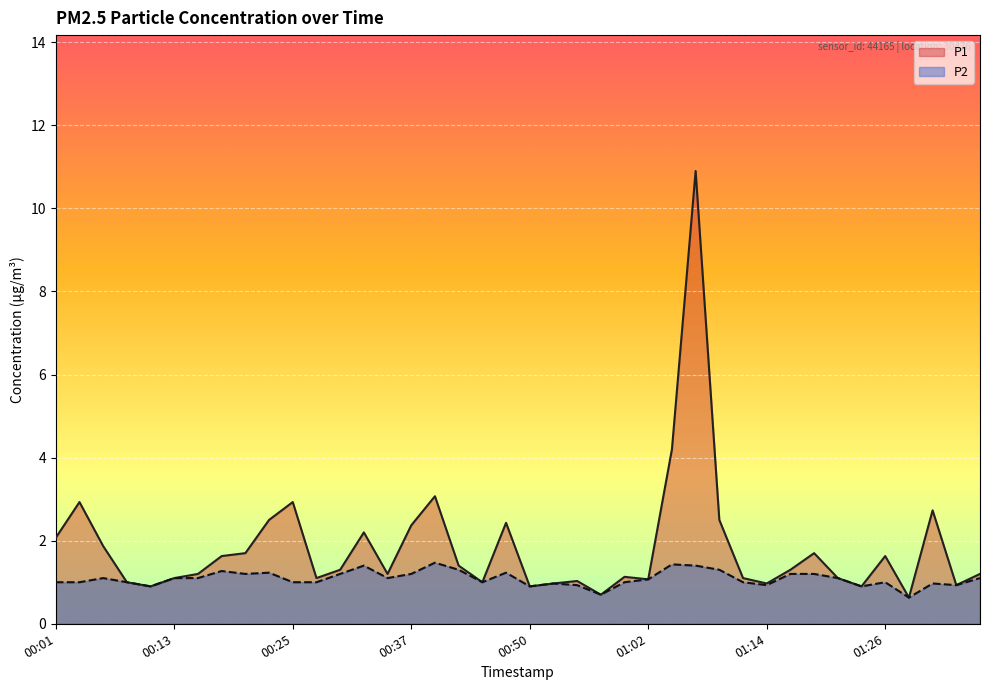

At 01:31, list the series in order from largest to smallest.

P1, P2